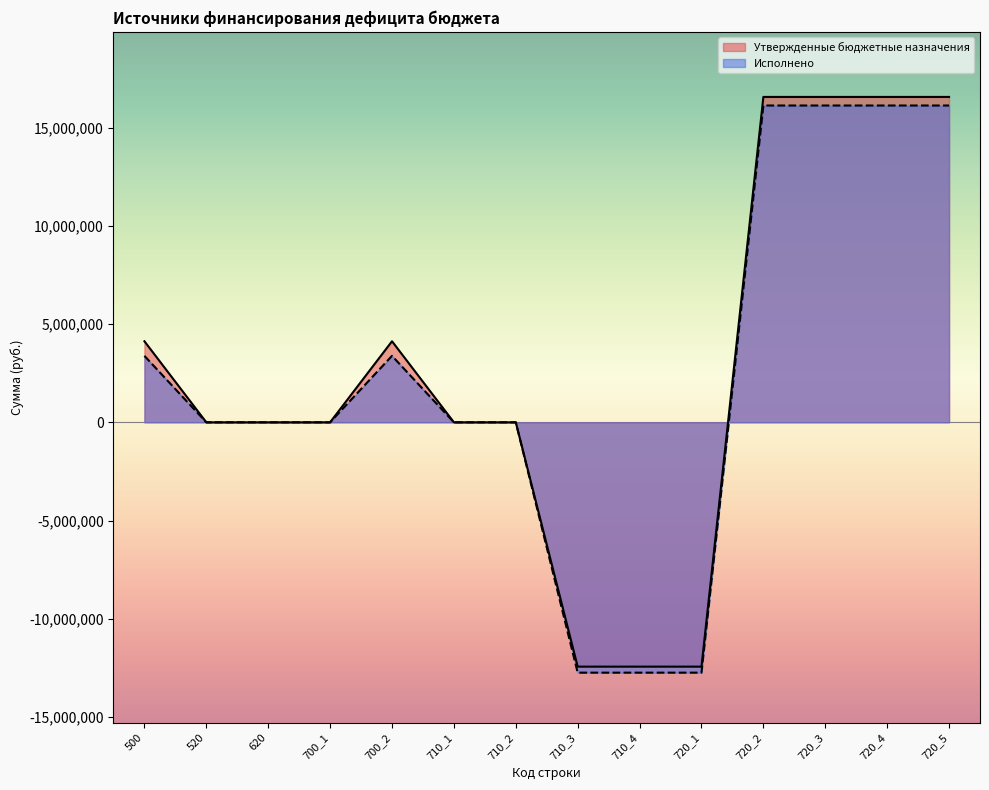

Is it true that Утвержденные бюджетные назначения equals 16561305.5 at 720_5?

True